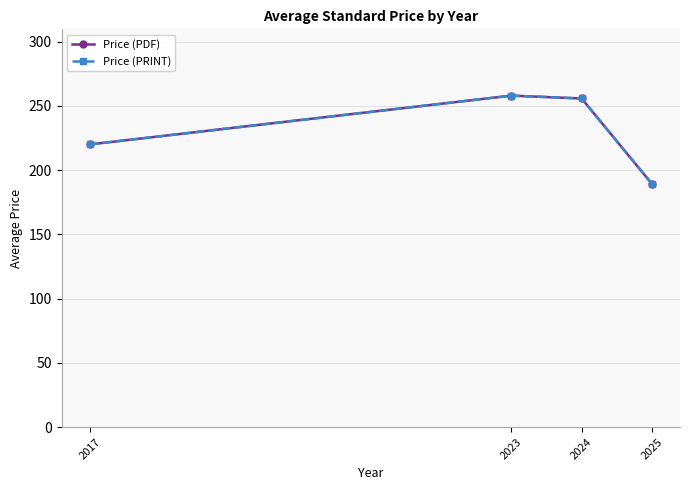

Reading left to right, transcribe all the data shown in this chart.

Price (PDF): 2017=220.0	2023=258.0	2024=255.8	2025=189.4
Price (PRINT): 2017=220.0	2023=258.0	2024=255.8	2025=189.4